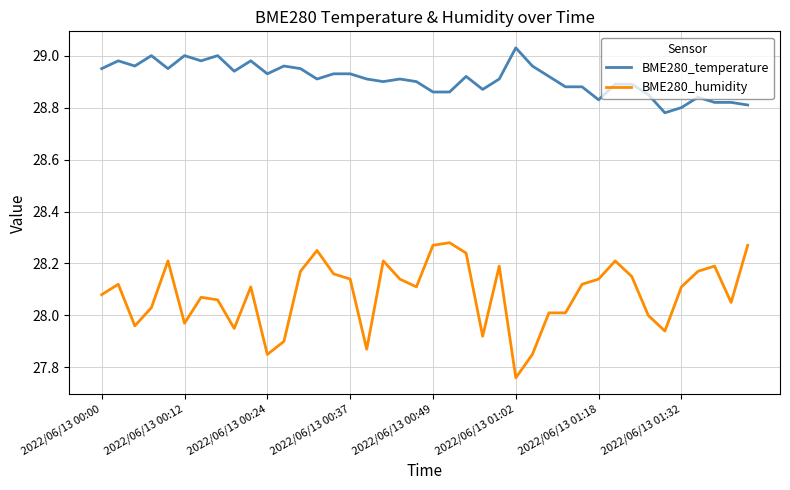

True or false: BME280_temperature and BME280_humidity cross at least once.

False